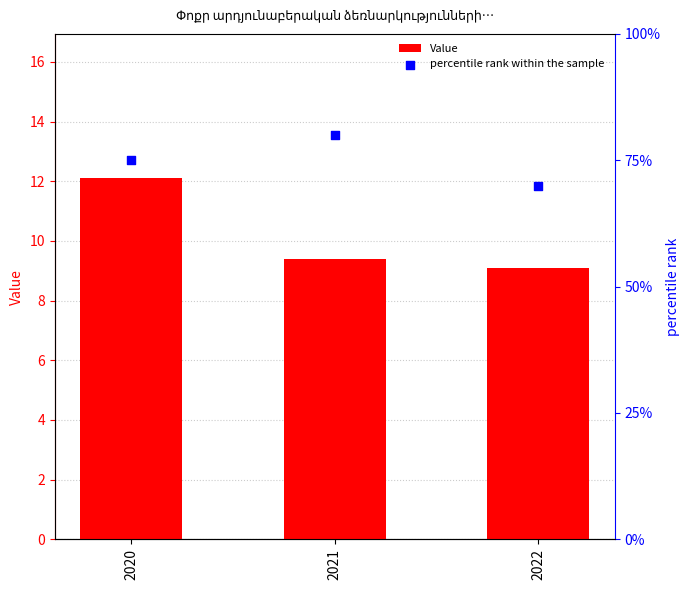

Which series has the largest total across all categories?

percentile rank within the sample